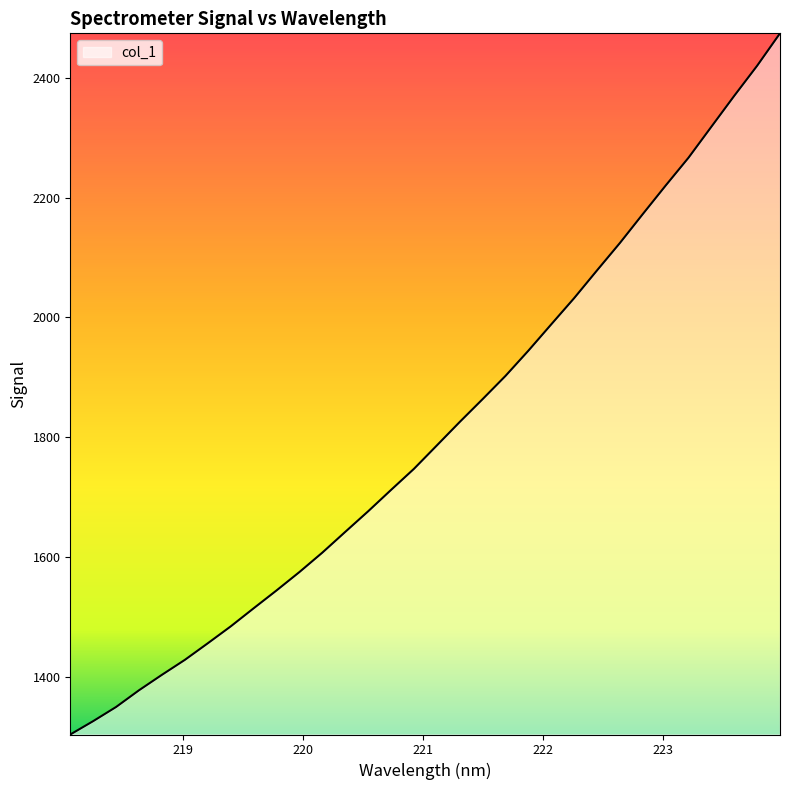

What is the maximum value shown in the chart?

2474.2